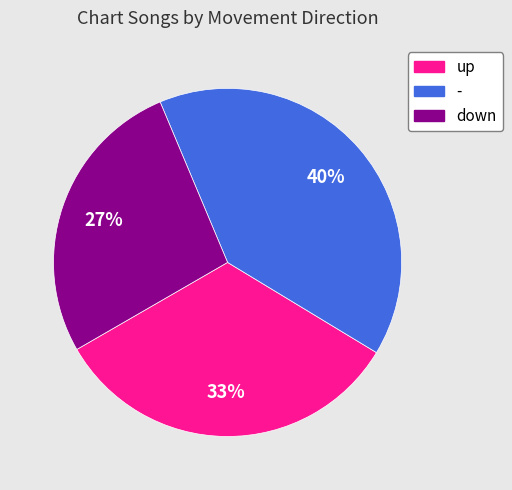

Is the sum of down and - greater than half?

Yes